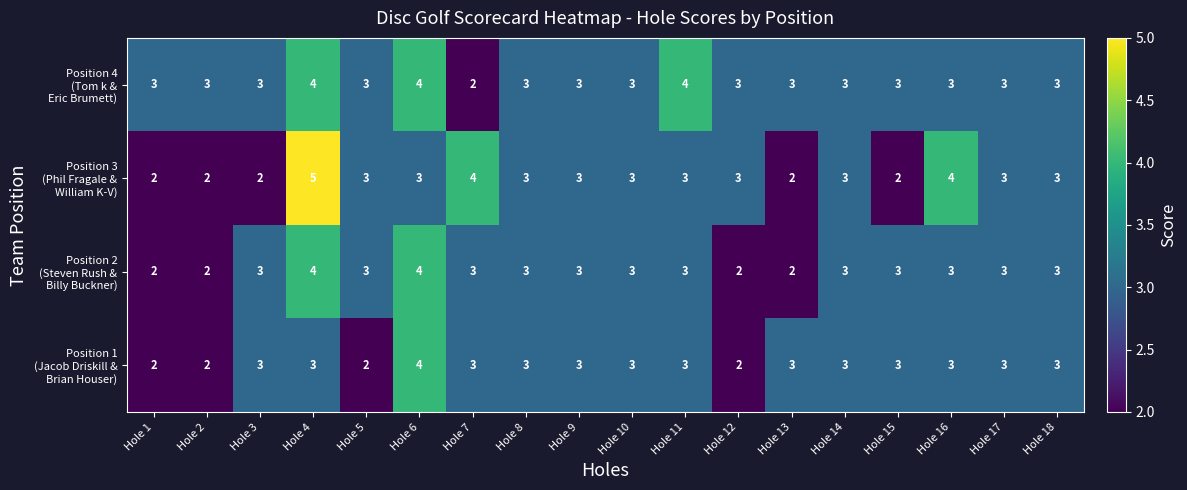

What is the greatest value displayed?

5